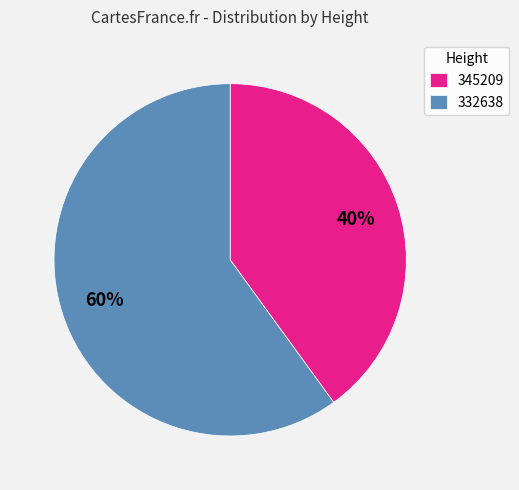

Combined, do 332638 and 345209 account for over 50%?

Yes